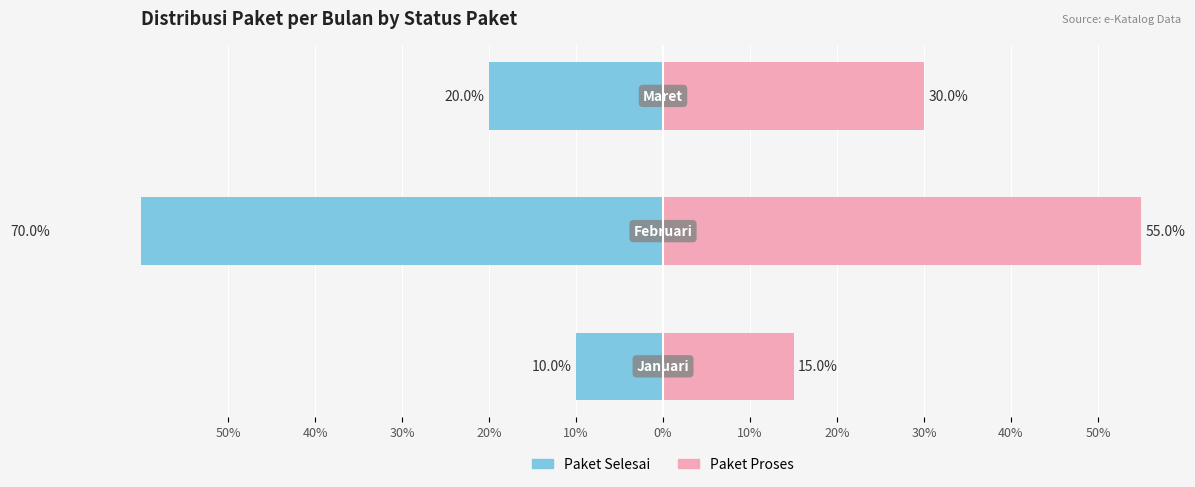

Rank the series by their average value, from lowest to highest.

Paket Selesai, Paket Proses